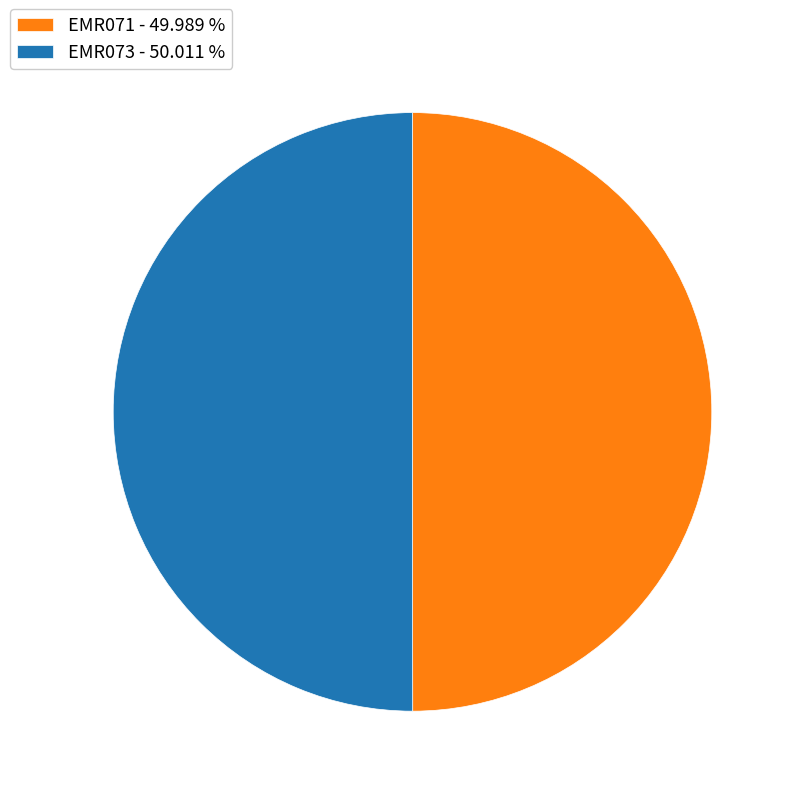

The EMR073 slice represents 64% of the pie. True or false?

False